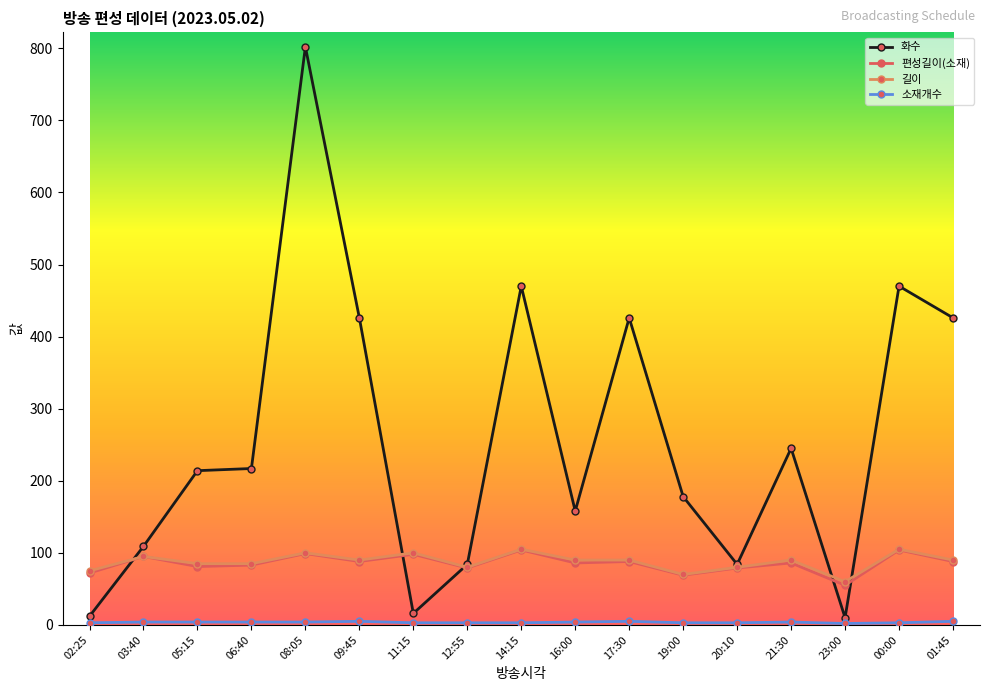

Is it true that 화수 equals 217 at 06:40?

True